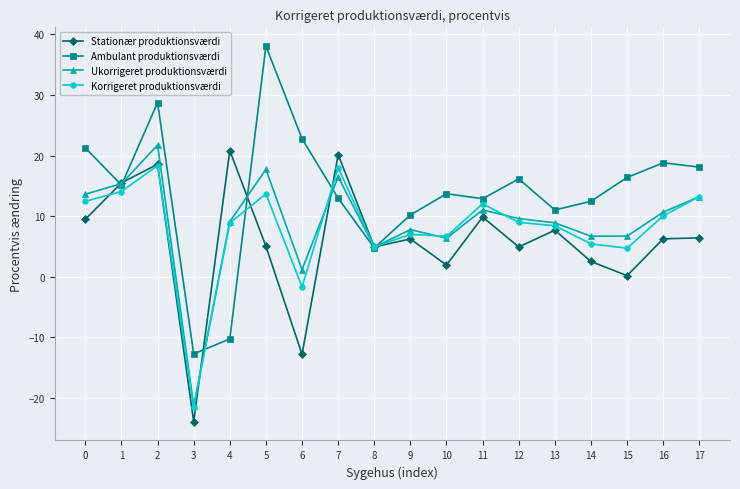

How many categories are shown in the chart?

18